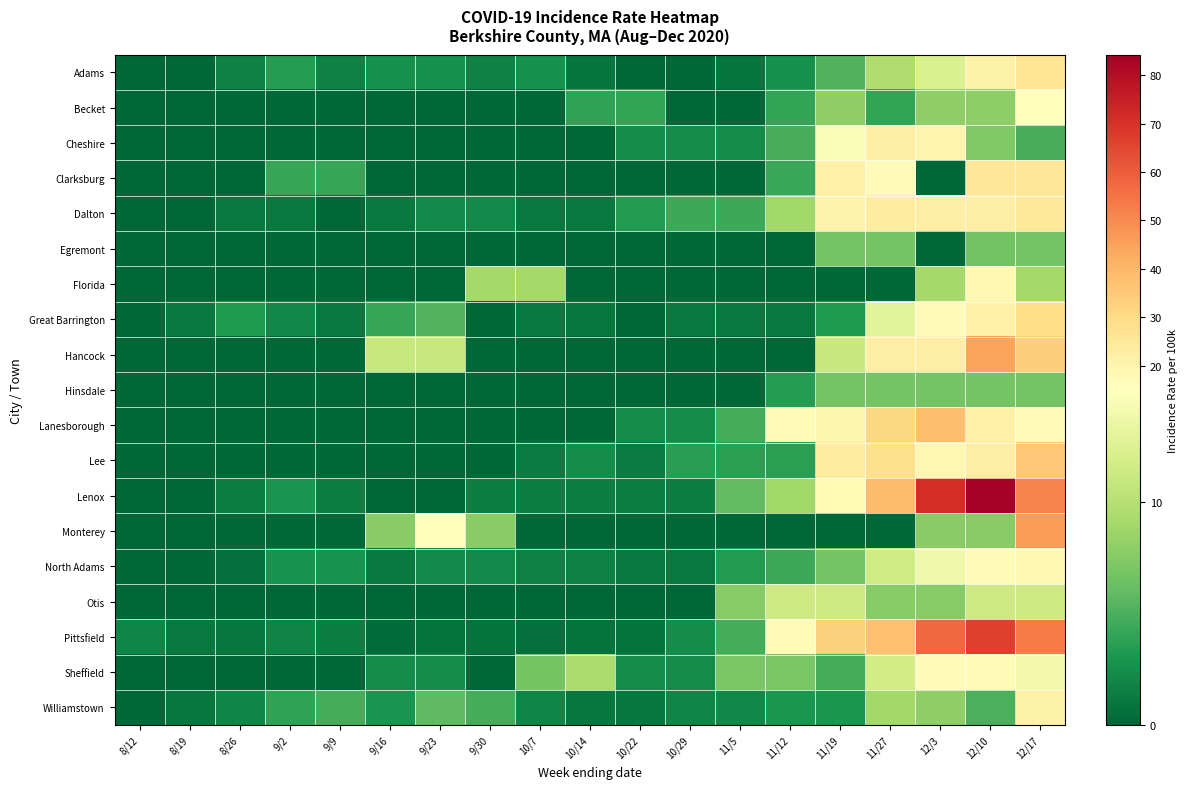

What is the total value across all series at 8/12?

1.9